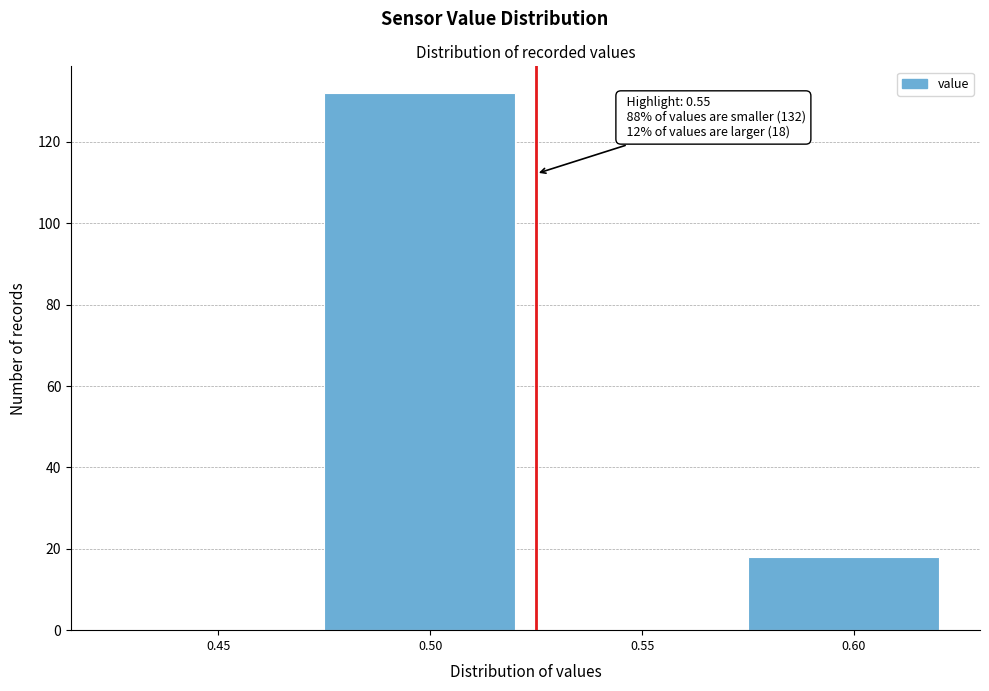

Reading right to left, transcribe all the data shown in this chart.

0.60=18	0.55=0	0.50=132	0.45=0